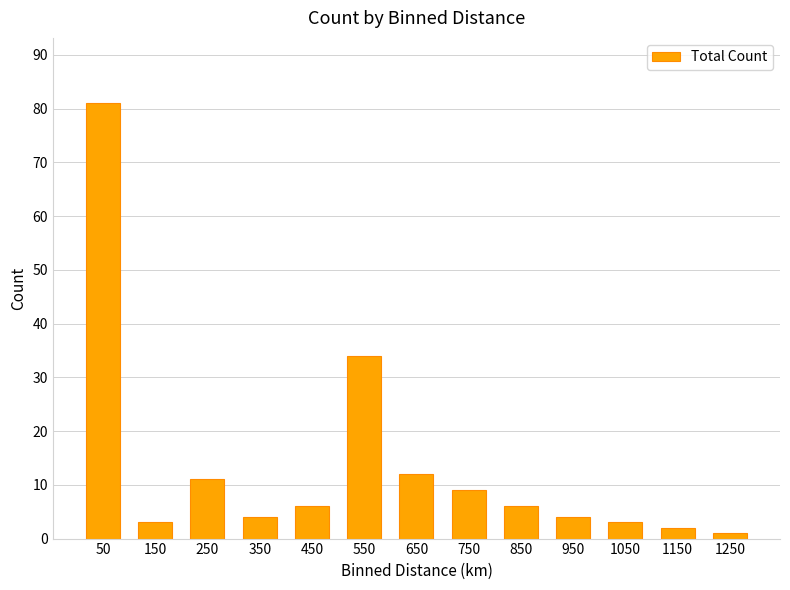

How many bars are there in total?

13